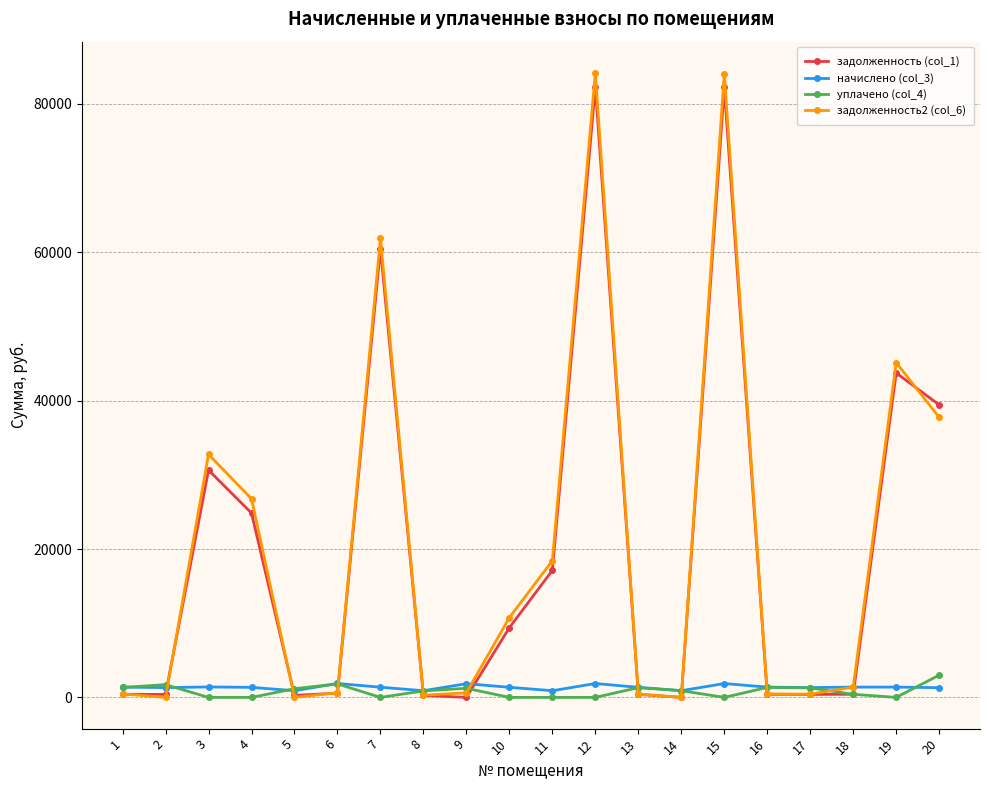

What is the sum of the начислено (col_3) values at 1 and 4?

2739.3